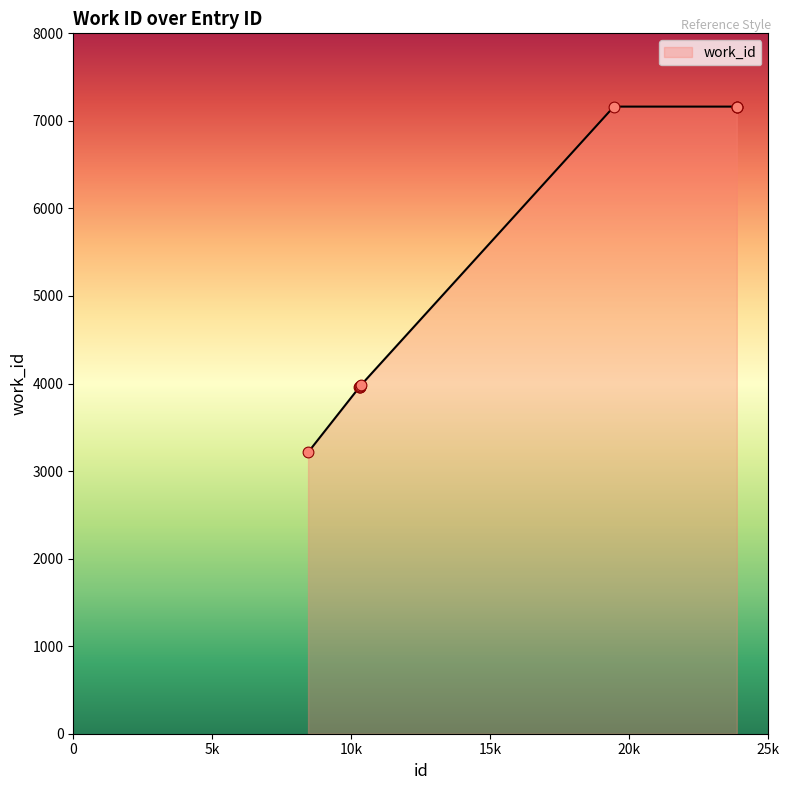

What is the minimum value shown in the chart?

3214